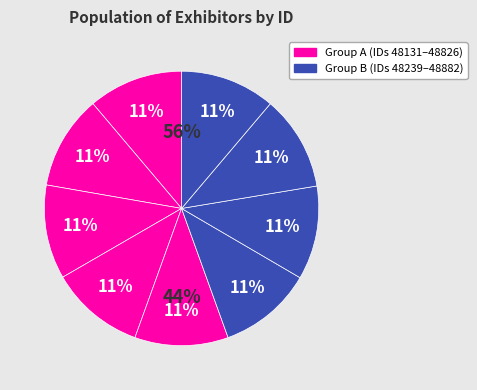

Is there a majority slice in this chart?

No